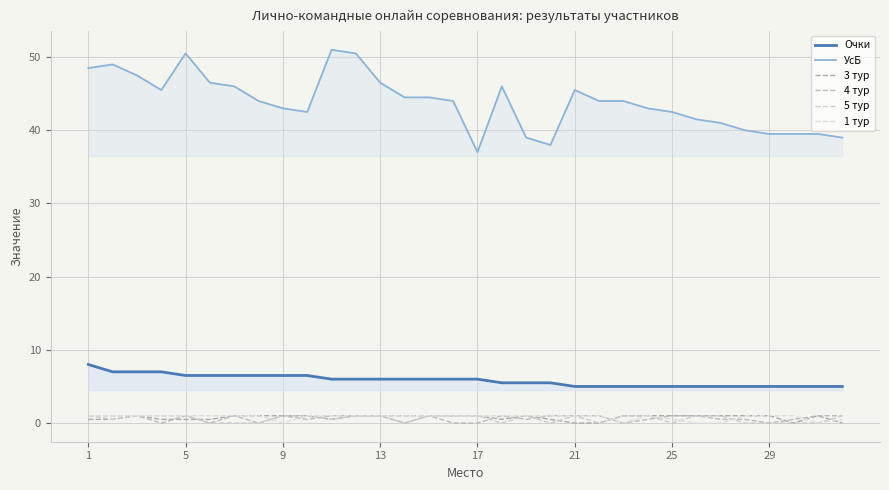

True or false: 5 тур and 3 тур cross at least once.

True